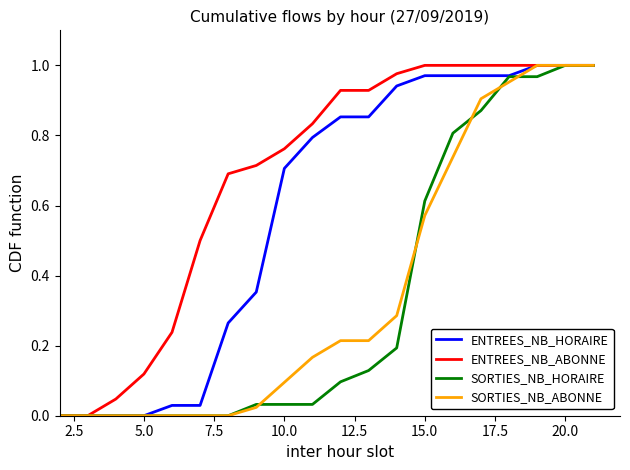

Which series has the largest total across all categories?

ENTREES_NB_ABONNE